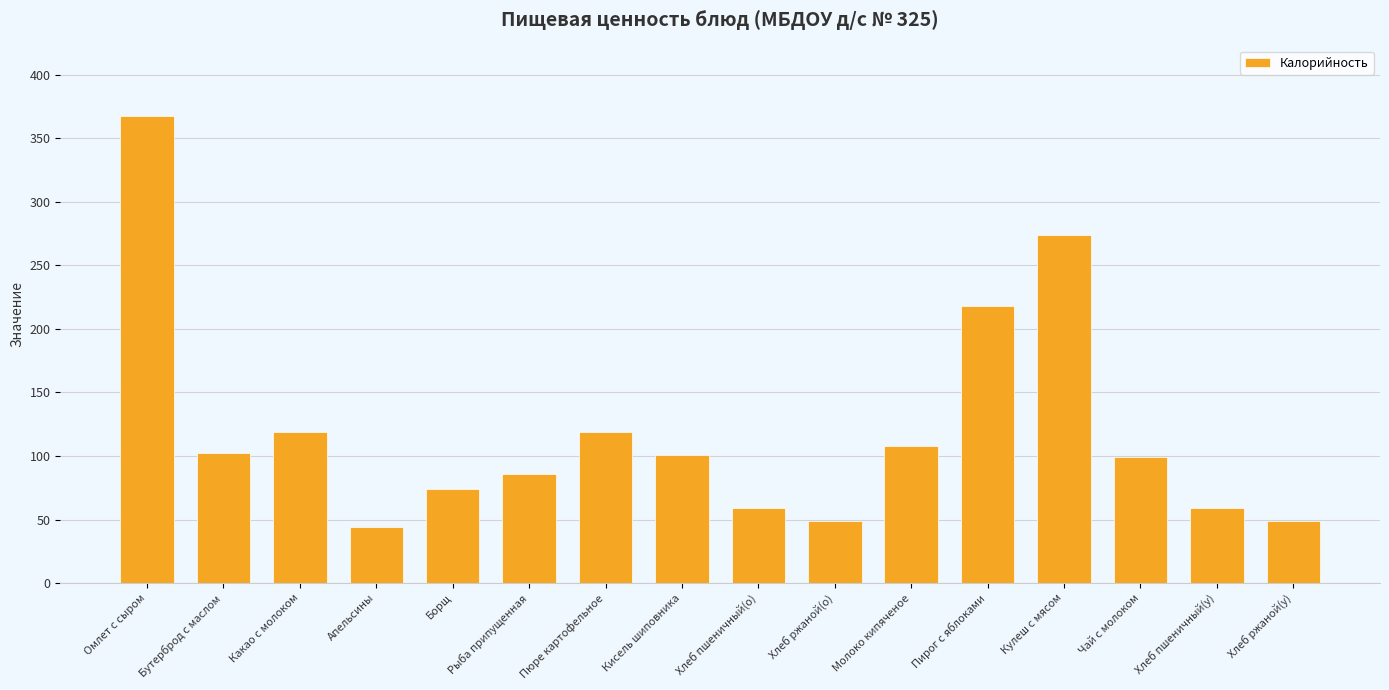

What is the minimum value shown in the chart?

44.0